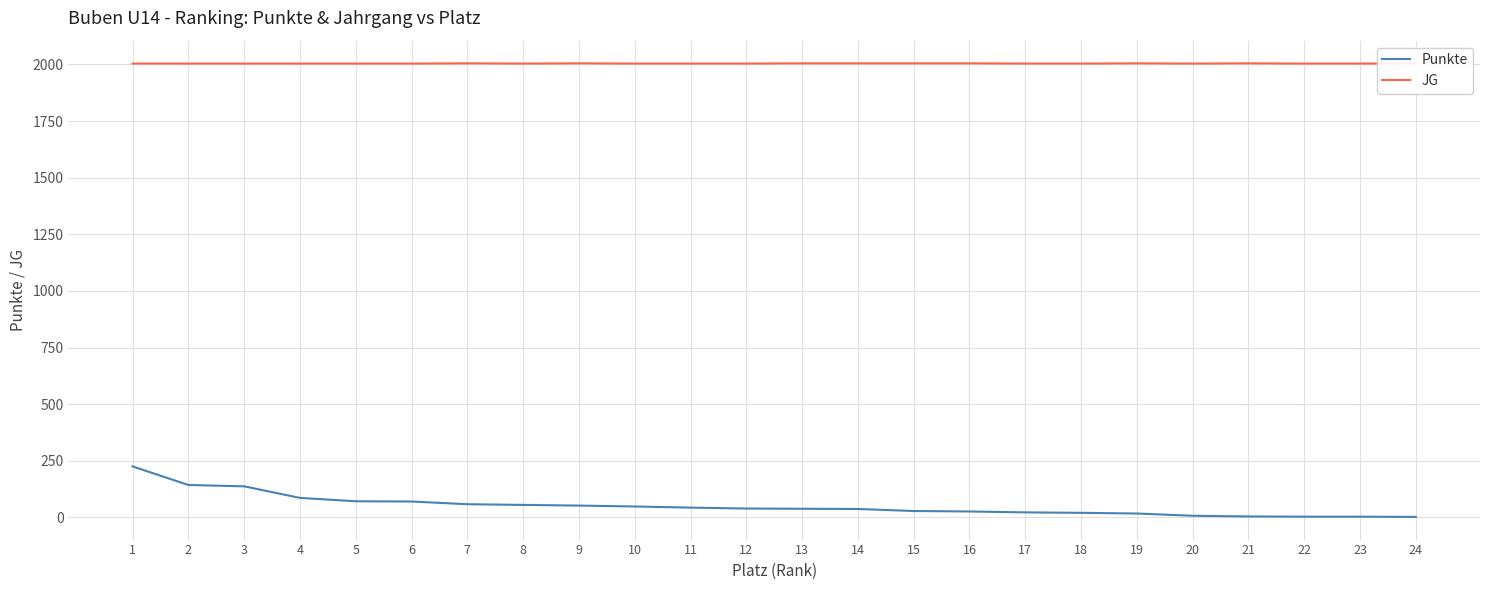

What value does the Punkte series have at 5, to the nearest 10?

70